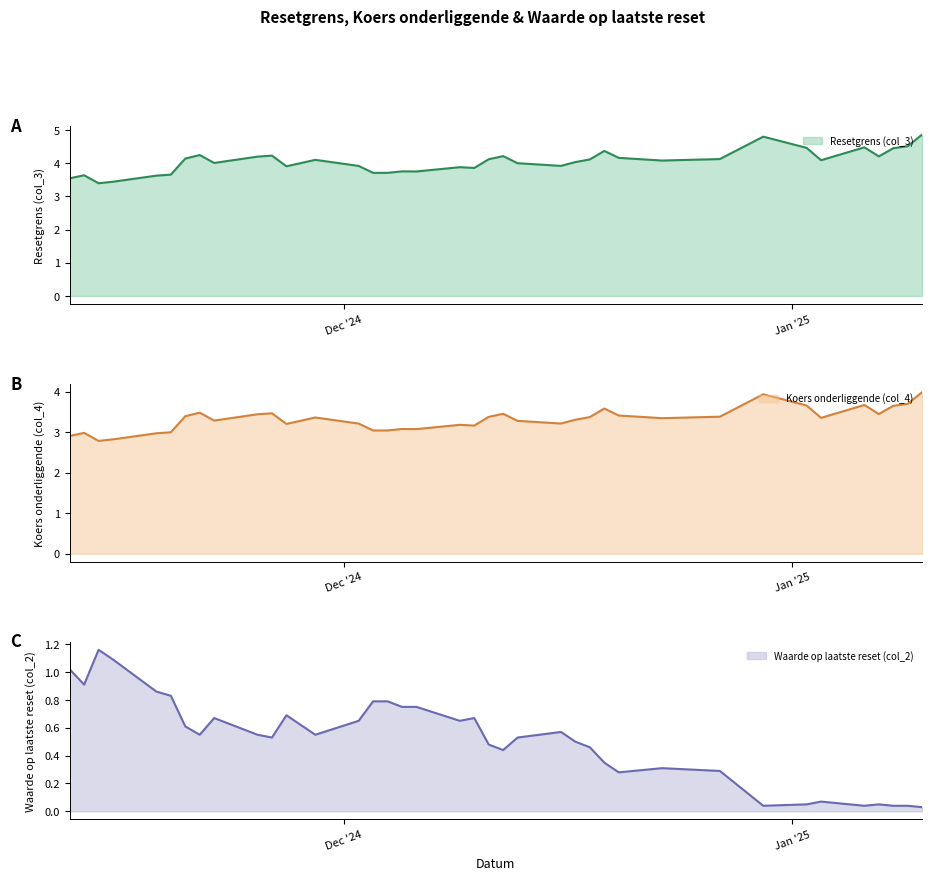

What is the highest value of the Resetgrens (col_3) series?

4.9